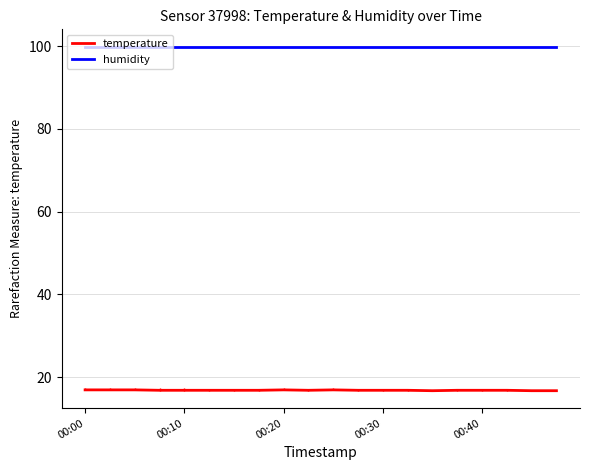

True or false: temperature and humidity cross at least once.

False